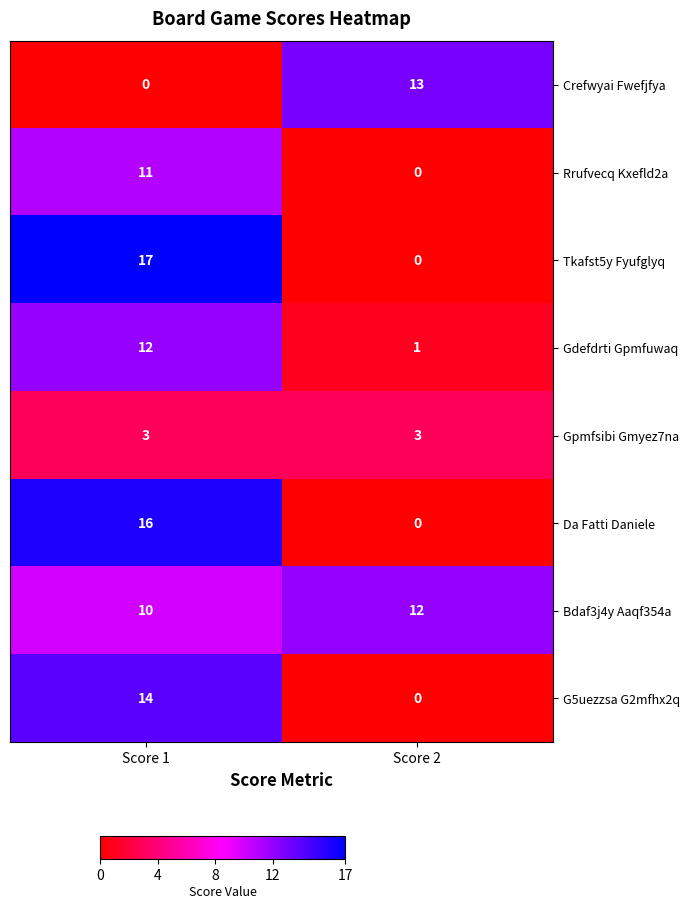

What is the total value across all series at Score 1?

83